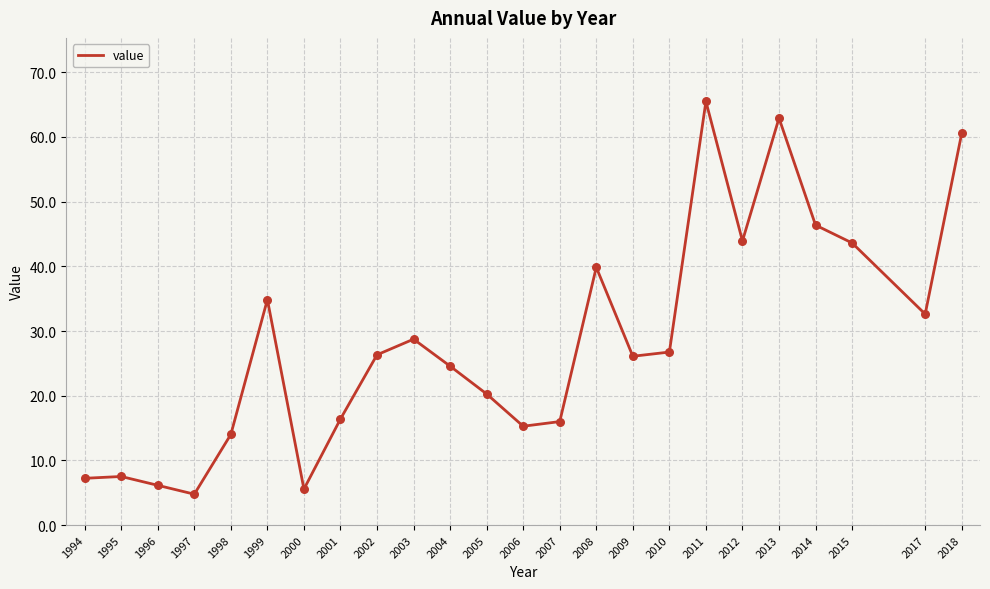

What is the ratio of the value at 2017 to the value at 2014?

0.7